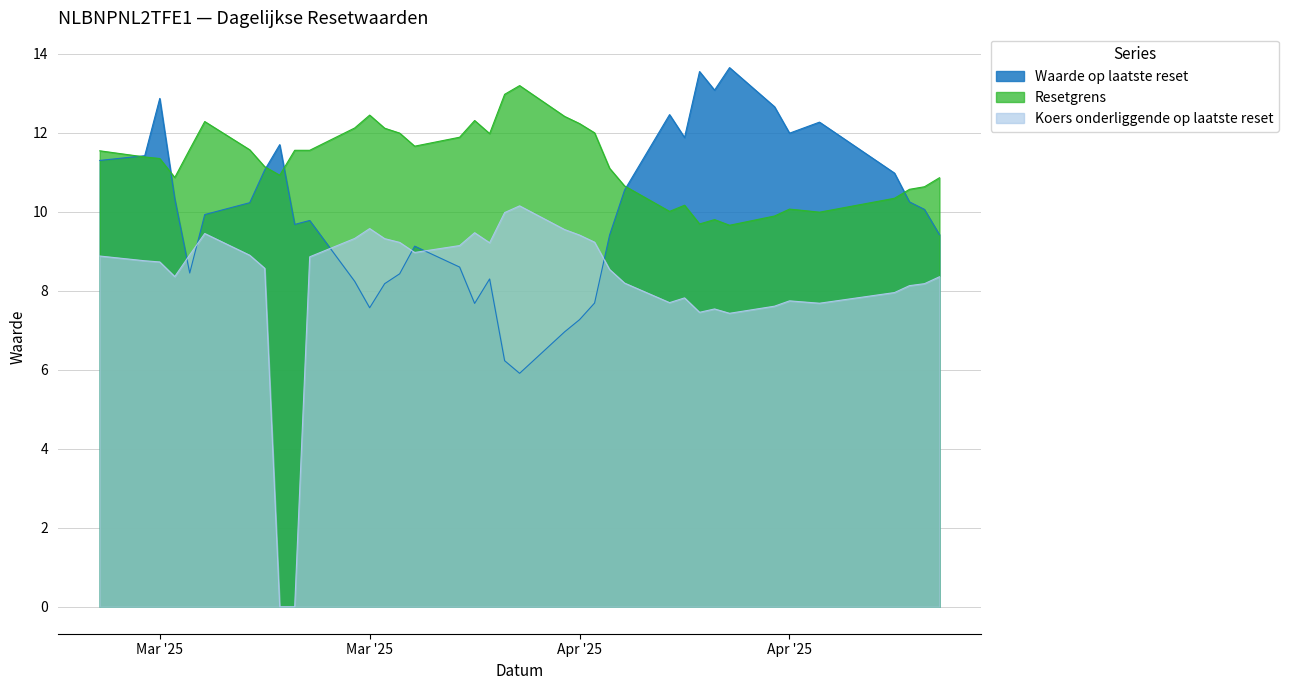

What is the maximum value shown in the chart?

13.7